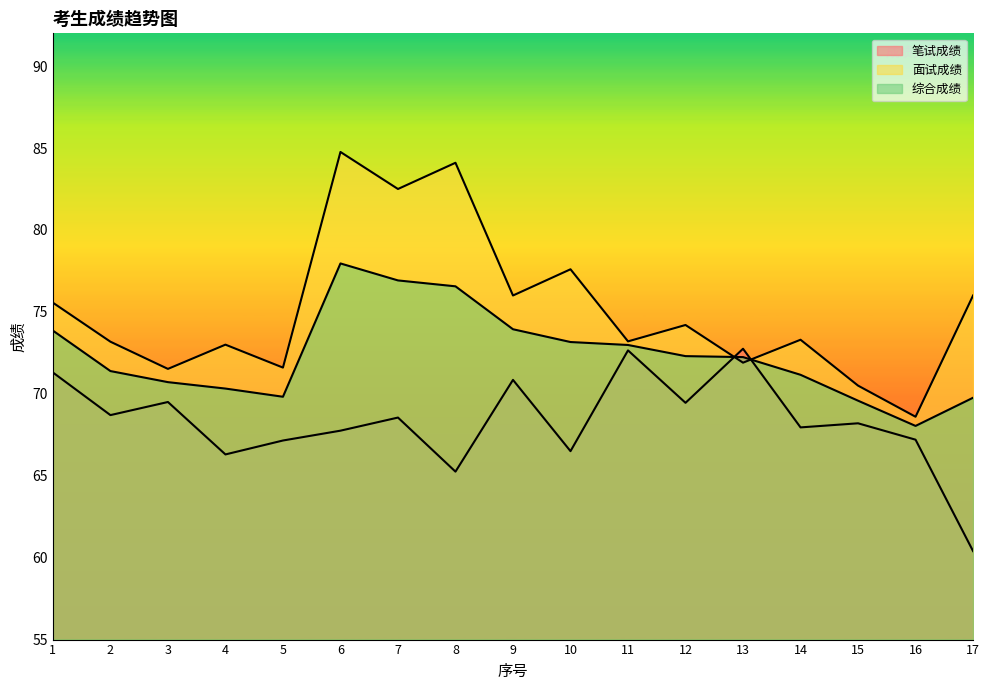

After their last crossing, which series has the higher values: 笔试成绩 or 综合成绩?

综合成绩